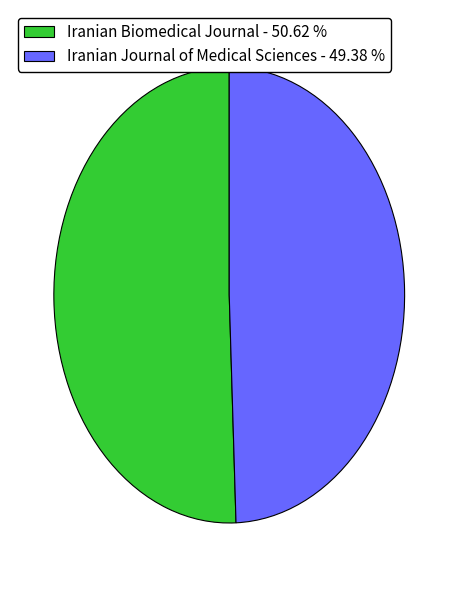

True or false: Iranian Biomedical Journal accounts for 51% of the total.

True